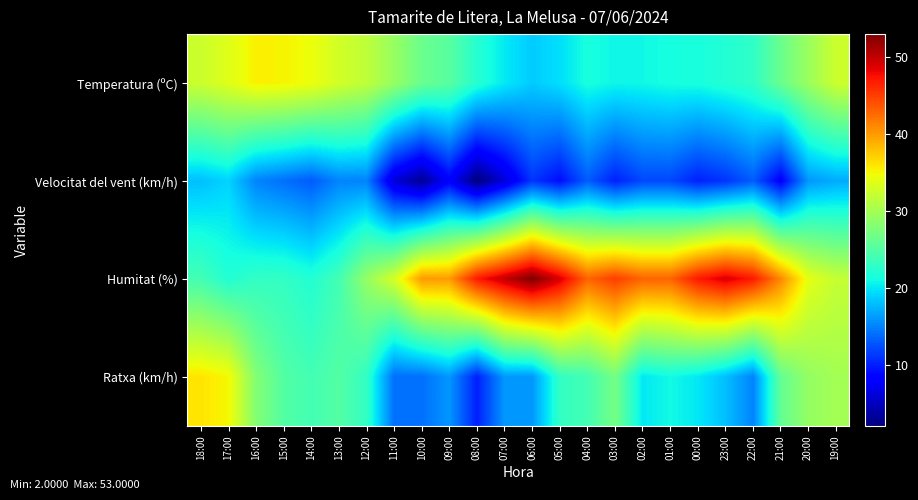

Which series changed the most between 14:00 and 08:00?

Humitat (%)